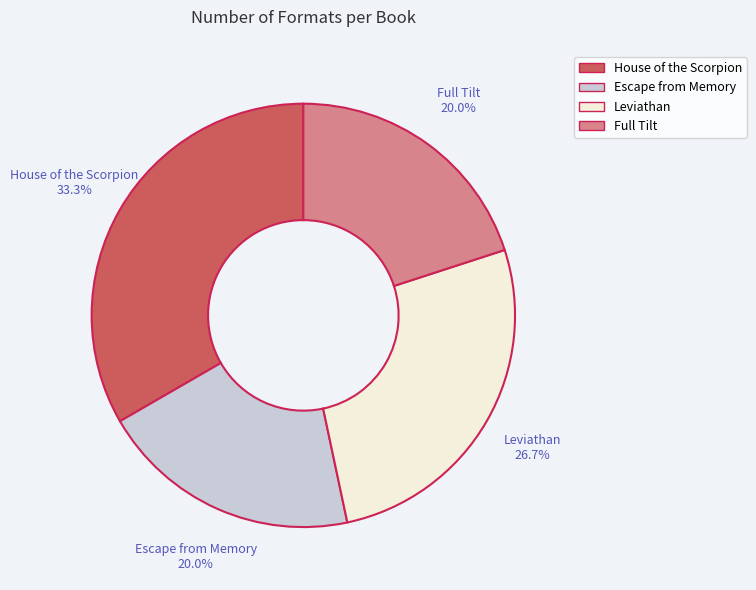

How many slices are in this pie chart?

4